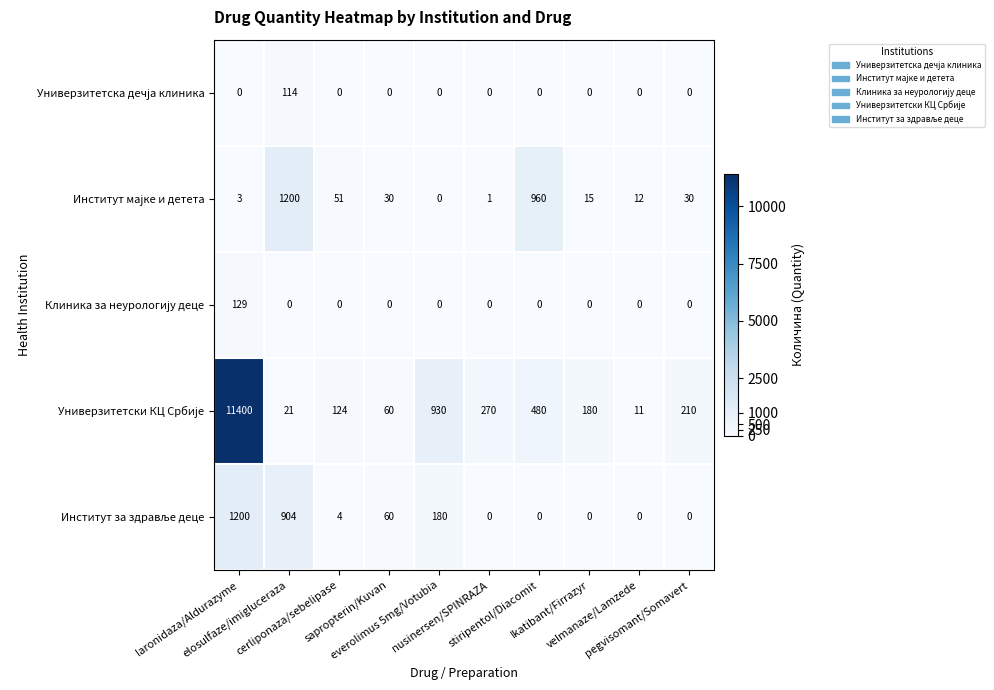

What is the greatest value displayed?

11400